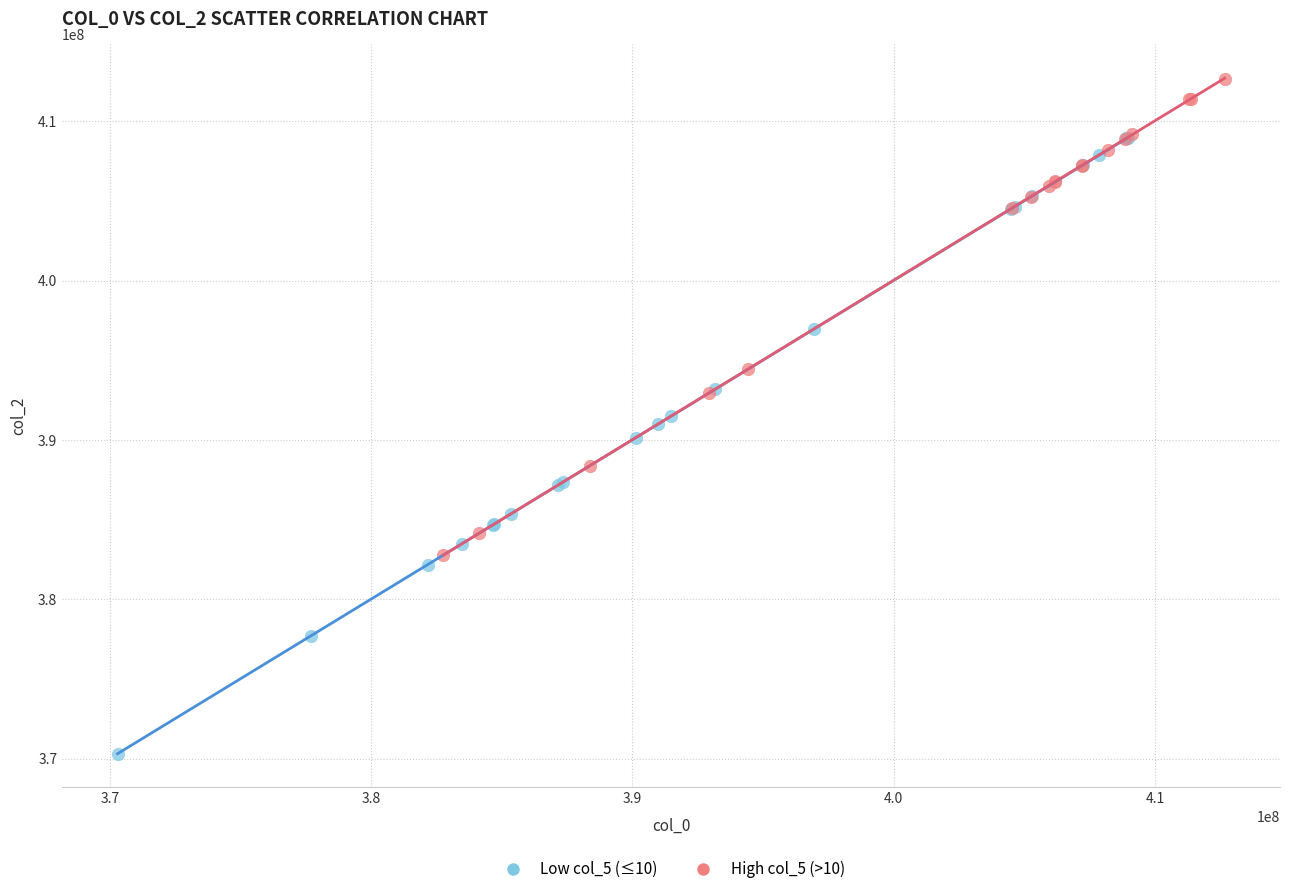

Which series has the largest Y range (max minus min)?

Low col_5 (≤10)